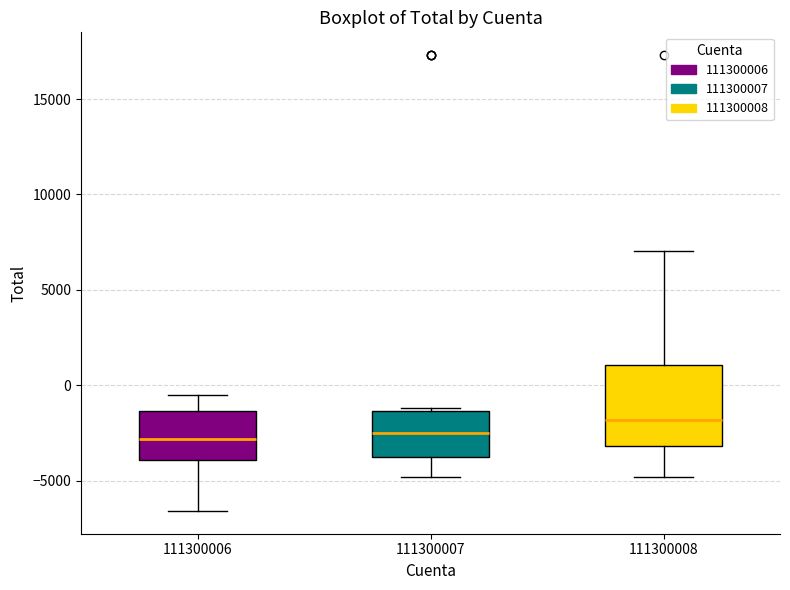

Where is the upper edge of the box at x = 111300006 on the y-axis? The values are not printed on the chart, so give them approximately, as read against the axis.

-1500